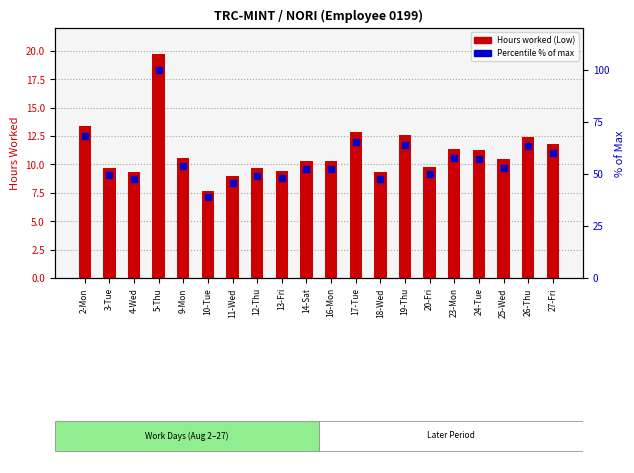

What are all the series names shown in the legend?

Hours worked (Low), % of max